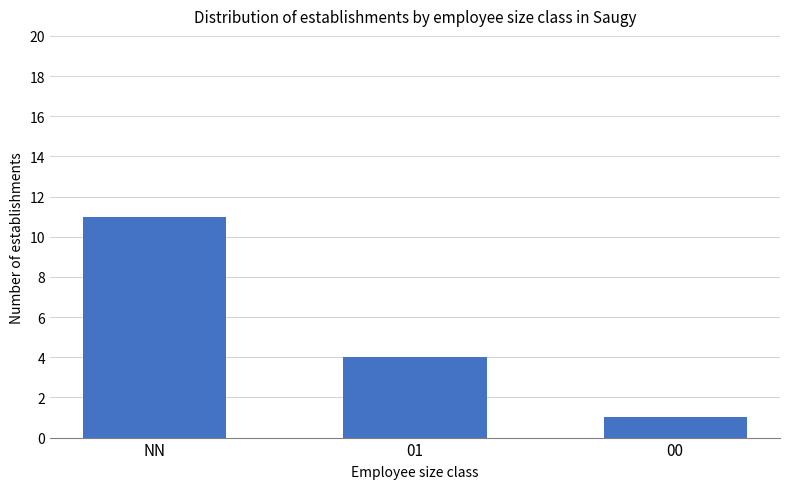

What is the greatest value displayed?

11